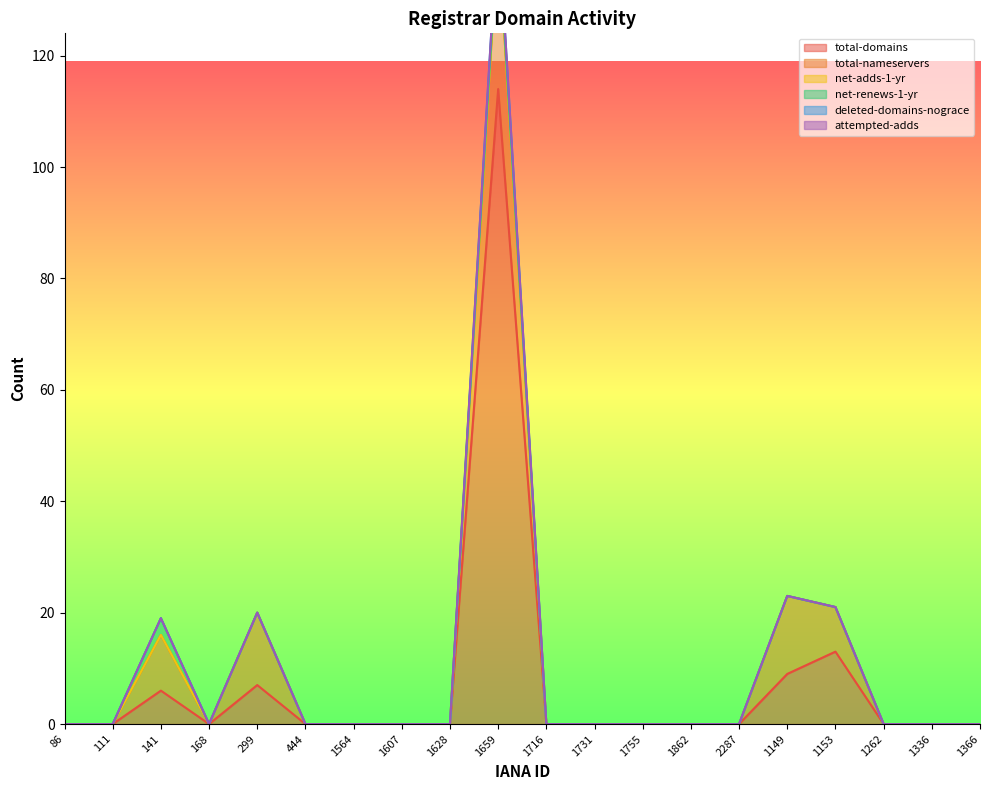

At which category is the sum across all series the highest?

1659